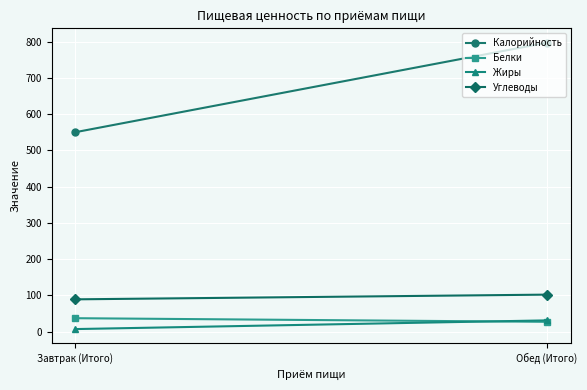

What is the difference between the Жиры values at Завтрак (Итого) and Обед (Итого)?

24